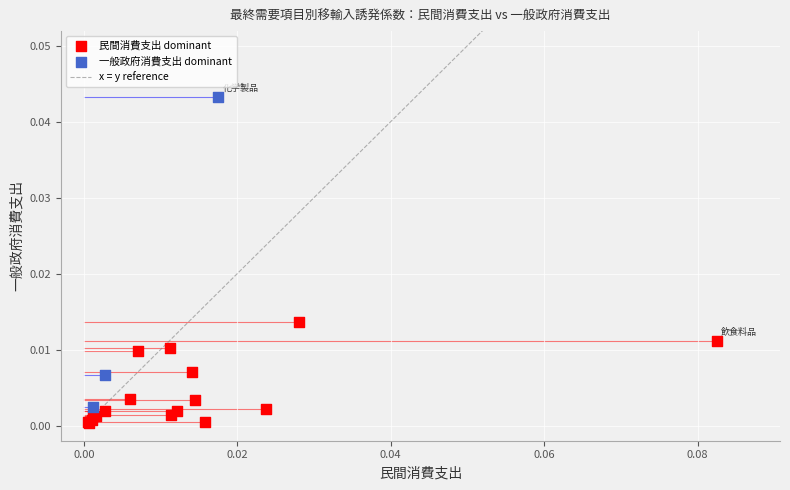

Which series has the largest Y range (max minus min)?

一般政府消費支出 dominant